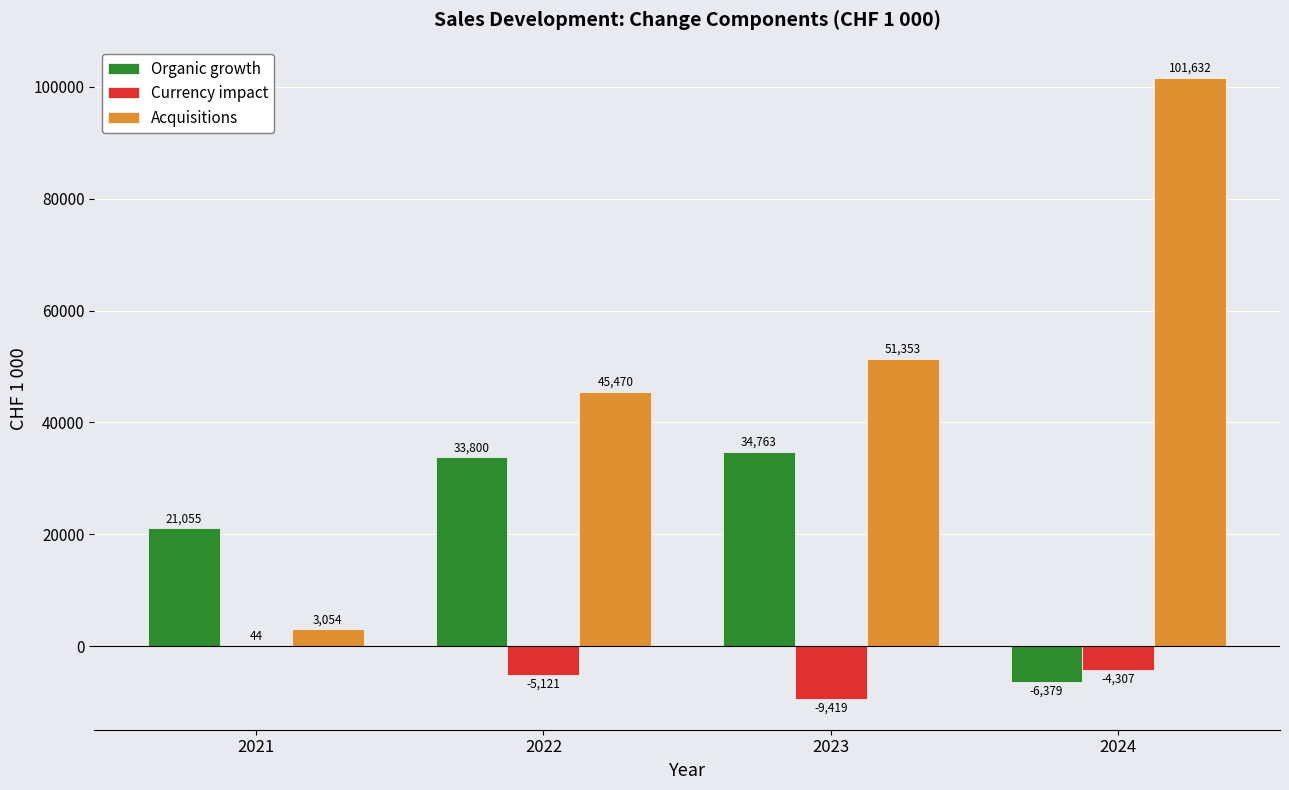

The value of Currency impact at 2021 is 44. True or false?

True